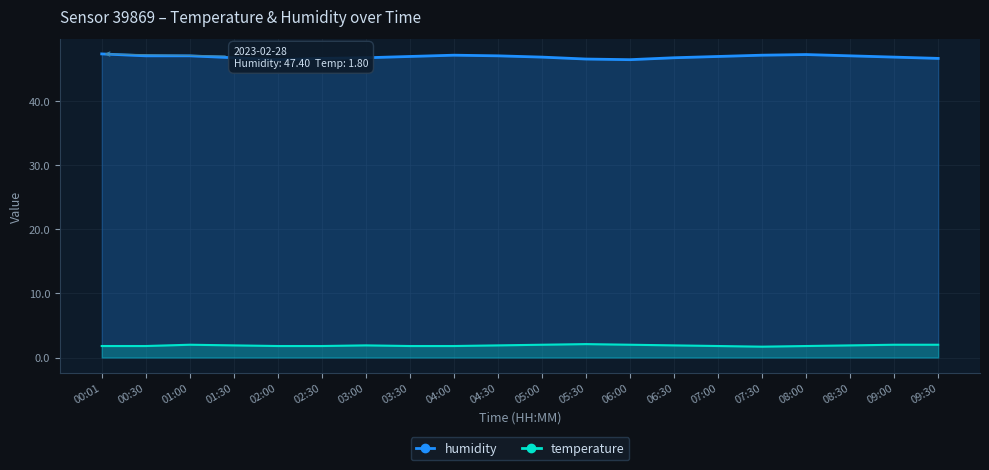

What is the difference between the maximum and minimum values in the humidity series?

0.9